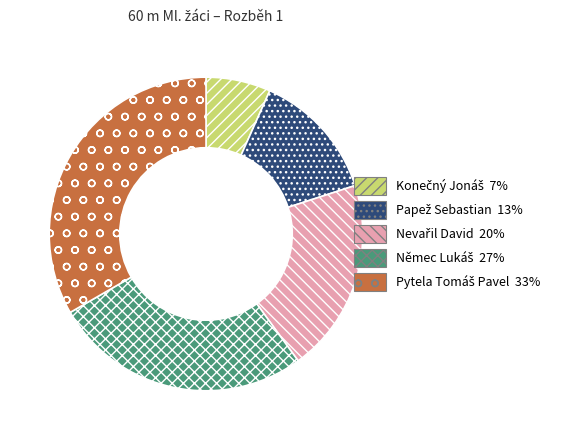

Is there a majority slice in this chart?

No